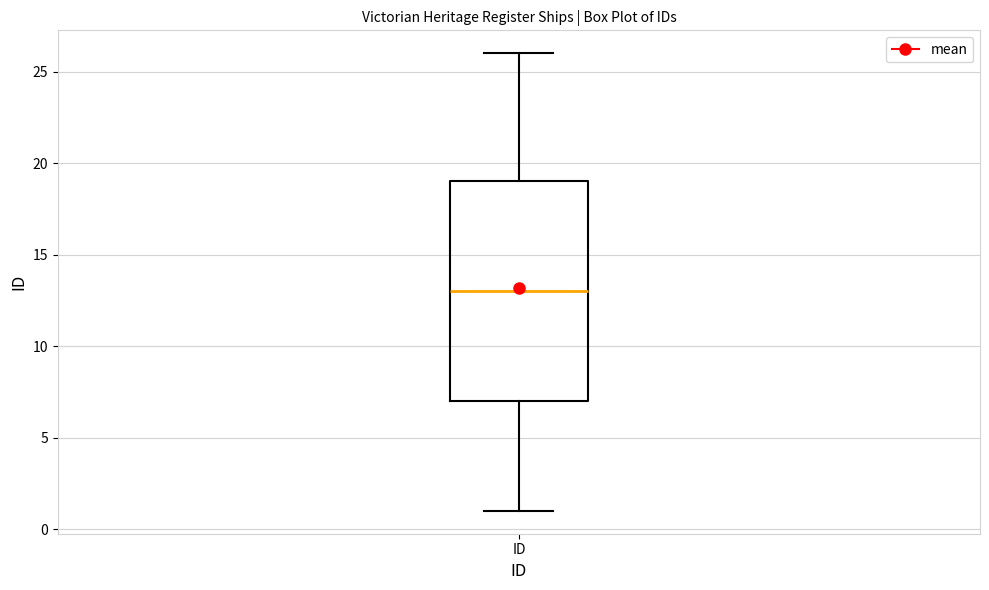

Read this box plot against the y-axis: the position of the median line, the range covered by the box, and the ends of both whiskers. The values are not printed on the chart, so give them approximately, as read against the axis.

median 13, box 7 to 19, whiskers 1 to 26